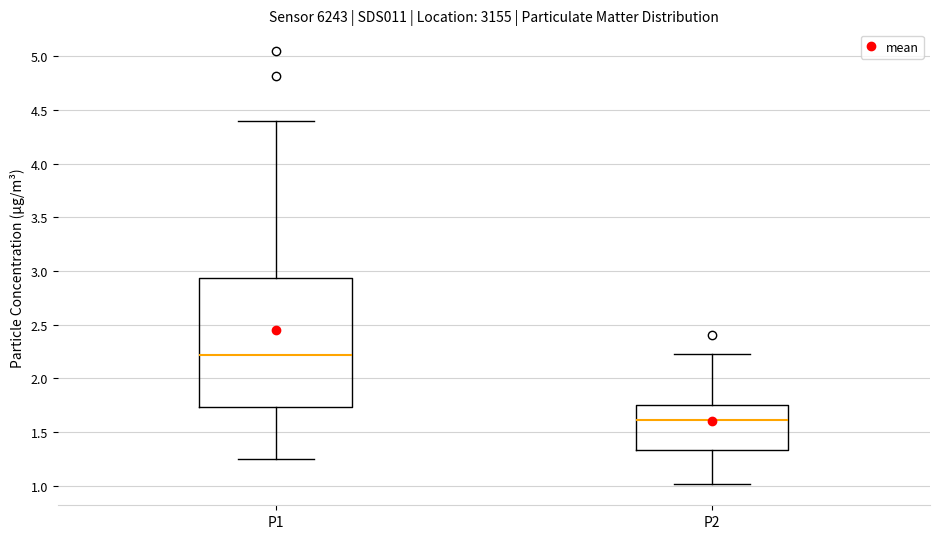

Reading left to right, read every box against the y-axis: the position of its median line, the range the box covers, and the ends of its whiskers. The values are not printed on the chart, so give them approximately, as read against the axis.

P1: median 2.20, box 1.75 to 2.95, whiskers 1.25 to 4.40
P2: median 1.60, box 1.35 to 1.75, whiskers 1.00 to 2.25